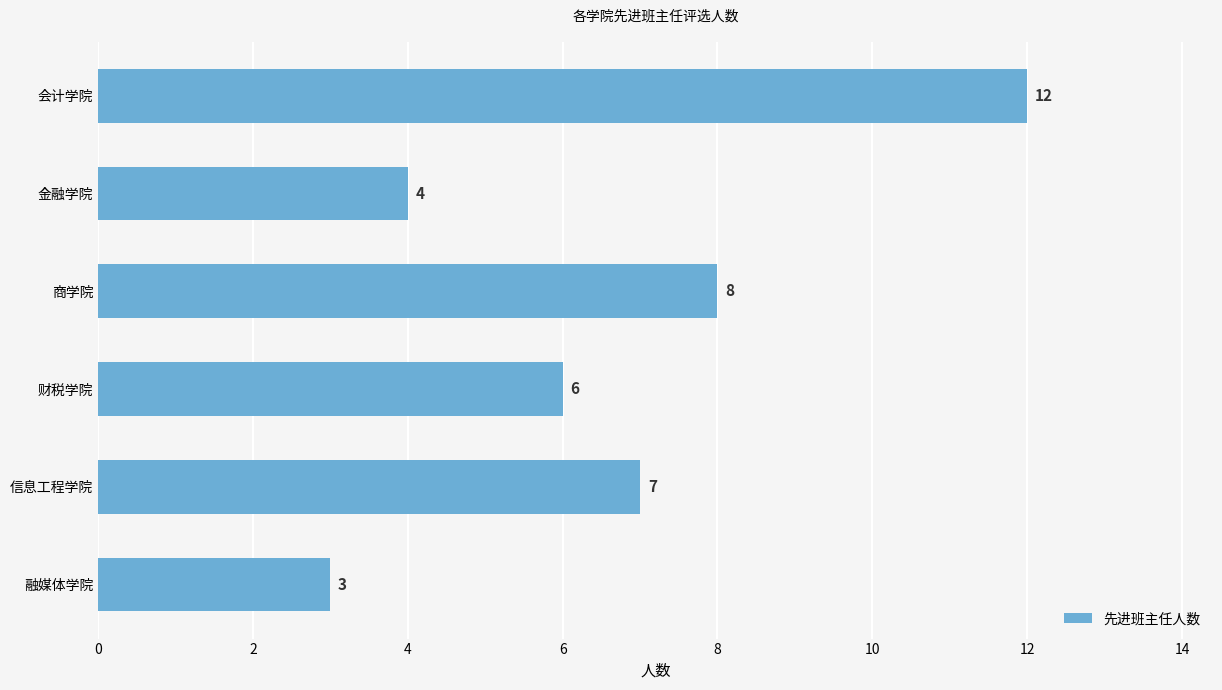

How many data points does each series have?

6